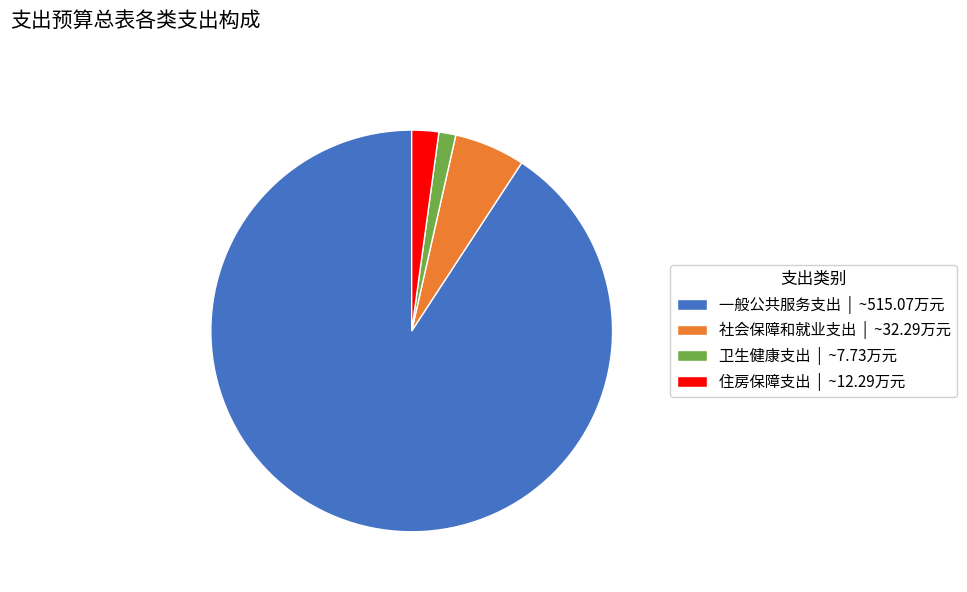

Between 一般公共服务支出 and 住房保障支出, which is larger?

一般公共服务支出